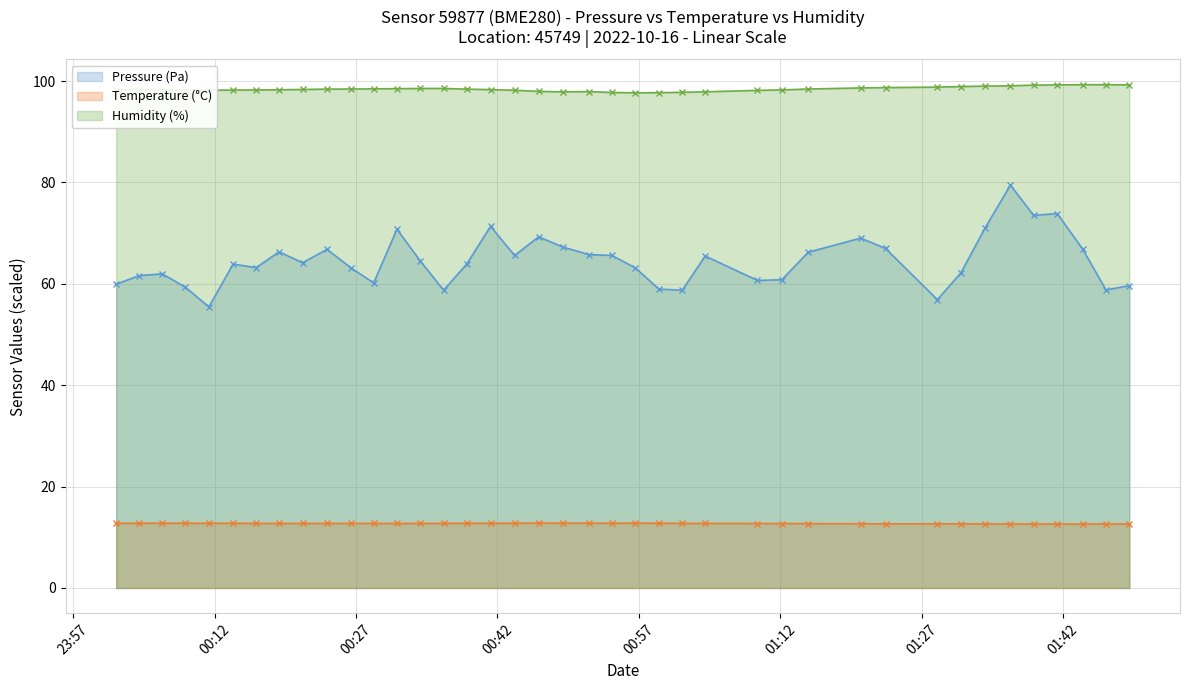

Which series has the largest total across all categories?

Humidity (%)